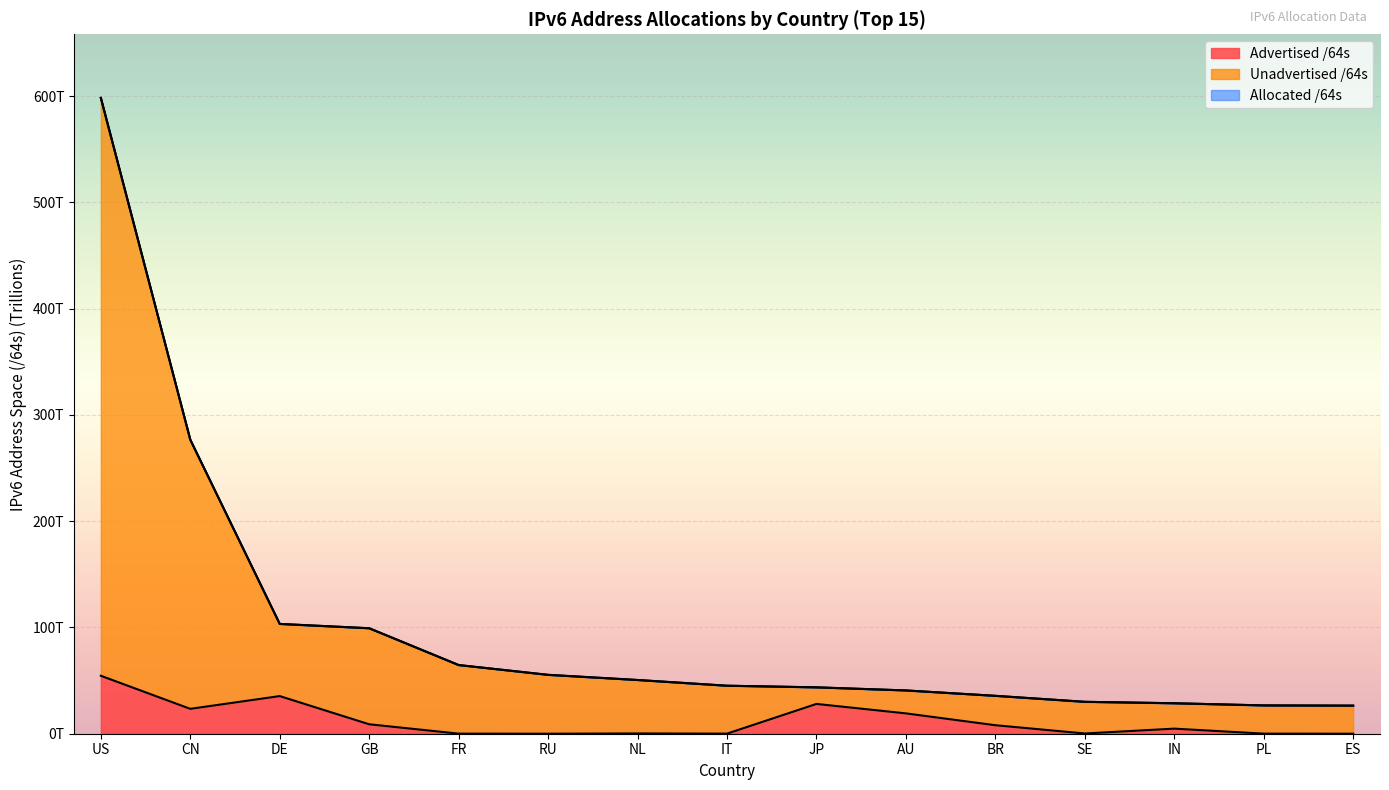

True or false: Allocated /64s and Unadvertised /64s cross at least once.

False